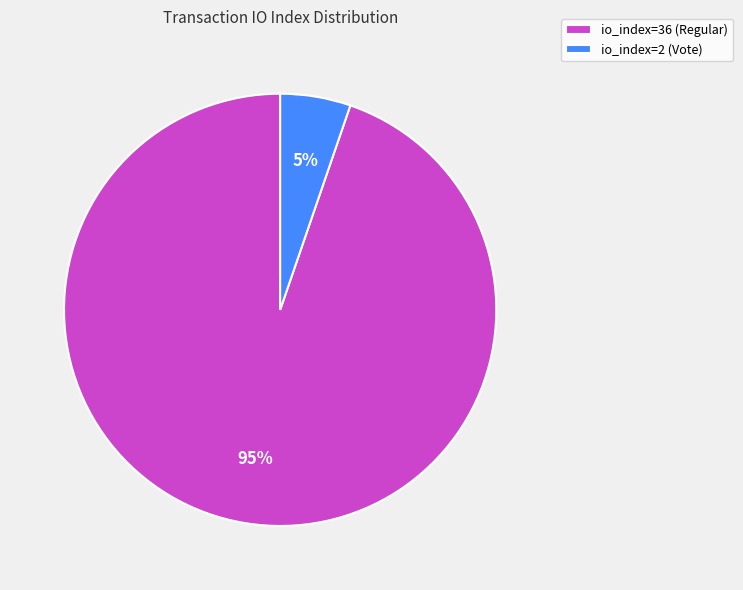

What is the smallest slice in the pie chart?

io_index=2 (Vote)